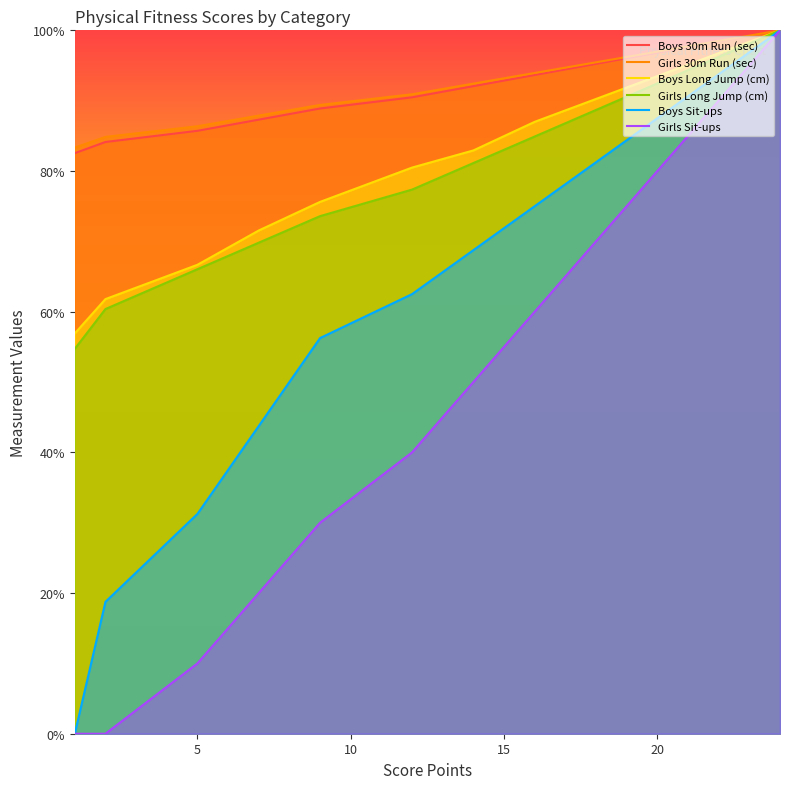

What is the value of the Boys Long Jump (cm) point at the 4th from the left?

71.5